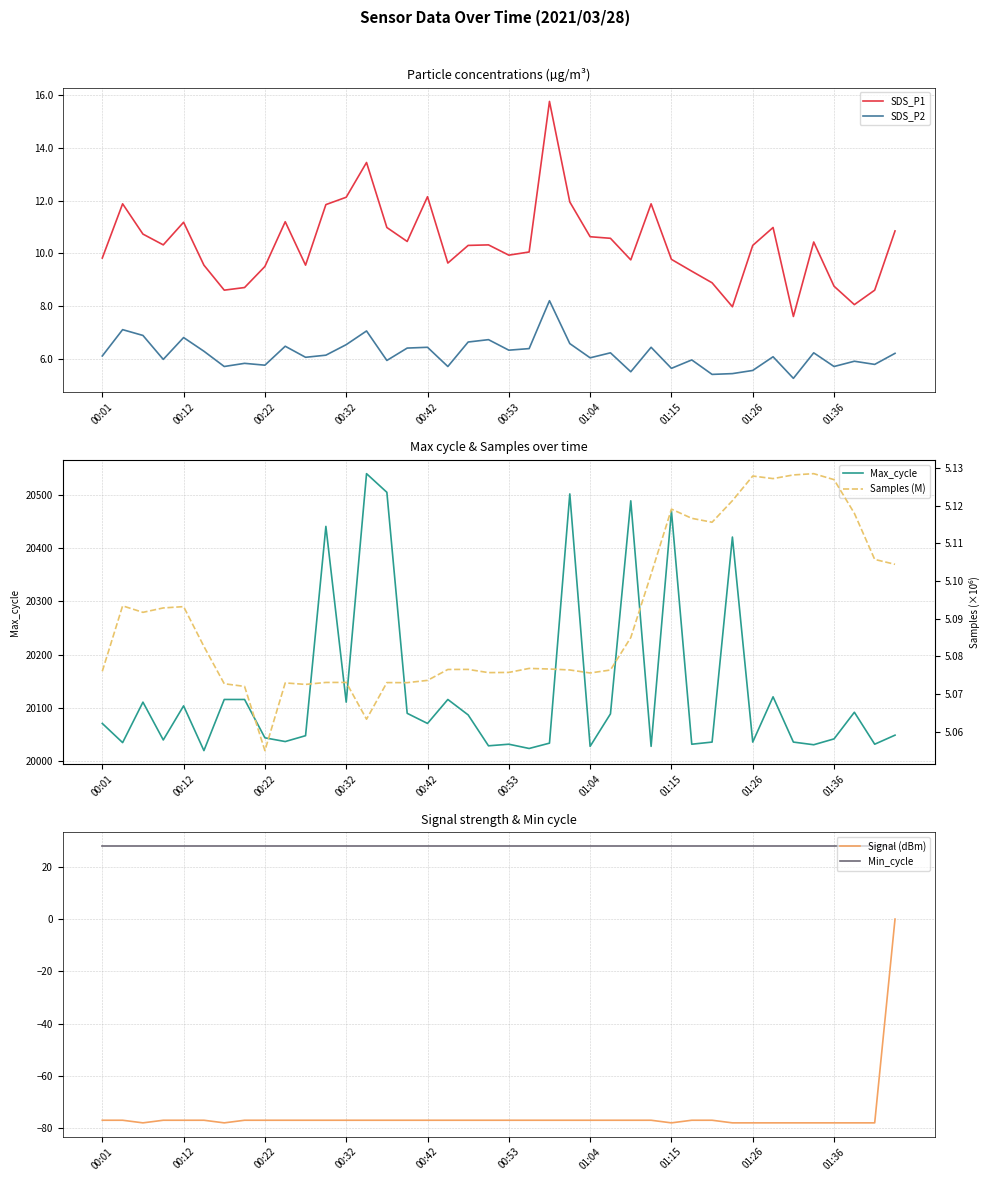

What is the maximum value for Min_cycle?

28